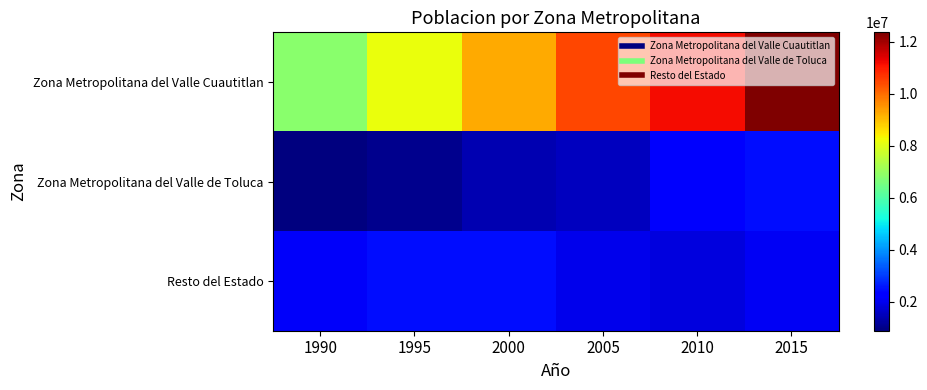

Between 1995 and 2015, which series saw the biggest shift?

Zona Metropolitana del Valle Cuautitlan